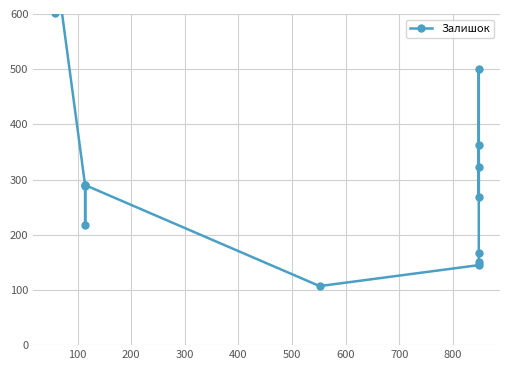

Reading right to left, extract all data points from this chart.

362	323	269	500	167	151	145	107	290	218	290	289	702	601	683	845